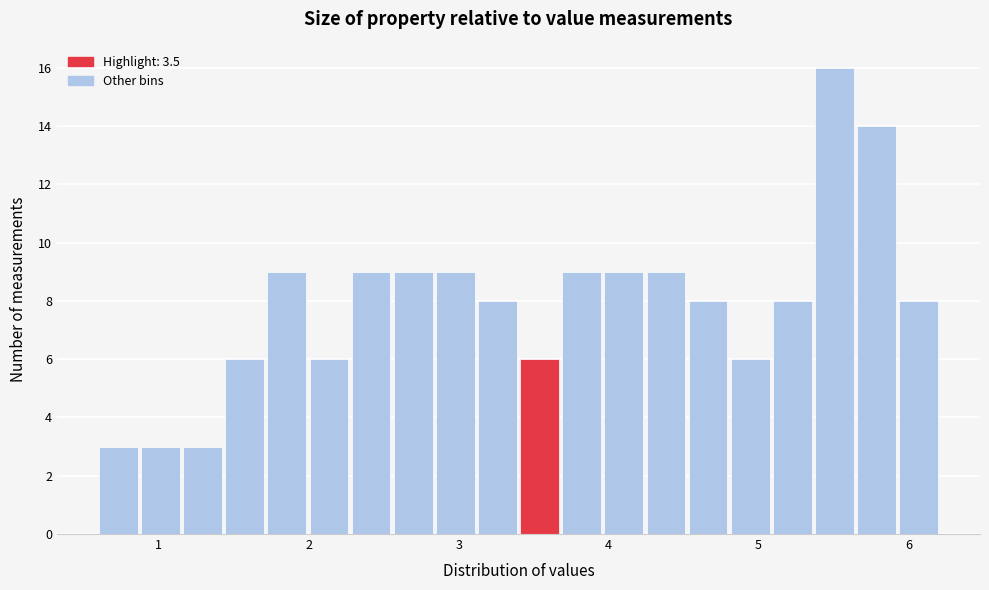

Read against the x-axis, roughly where is the centre of the tallest bar?

5.5